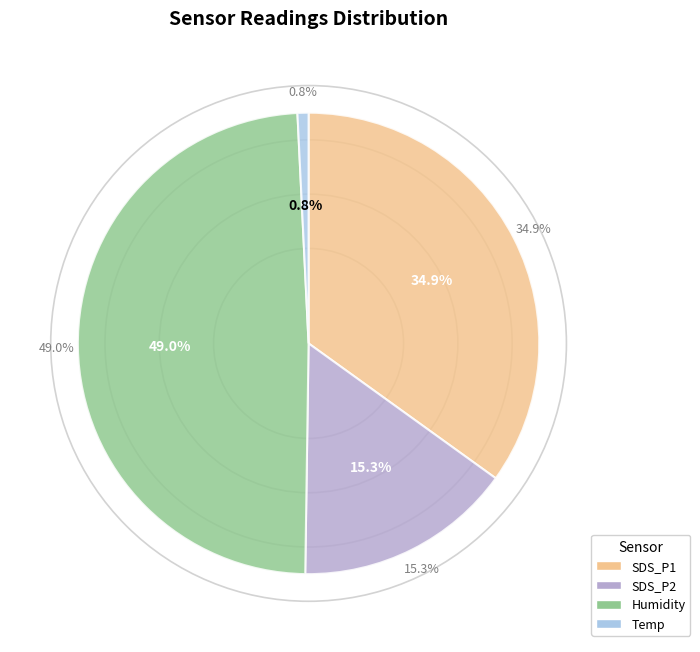

To the nearest percent, what is the average slice percentage?

25%